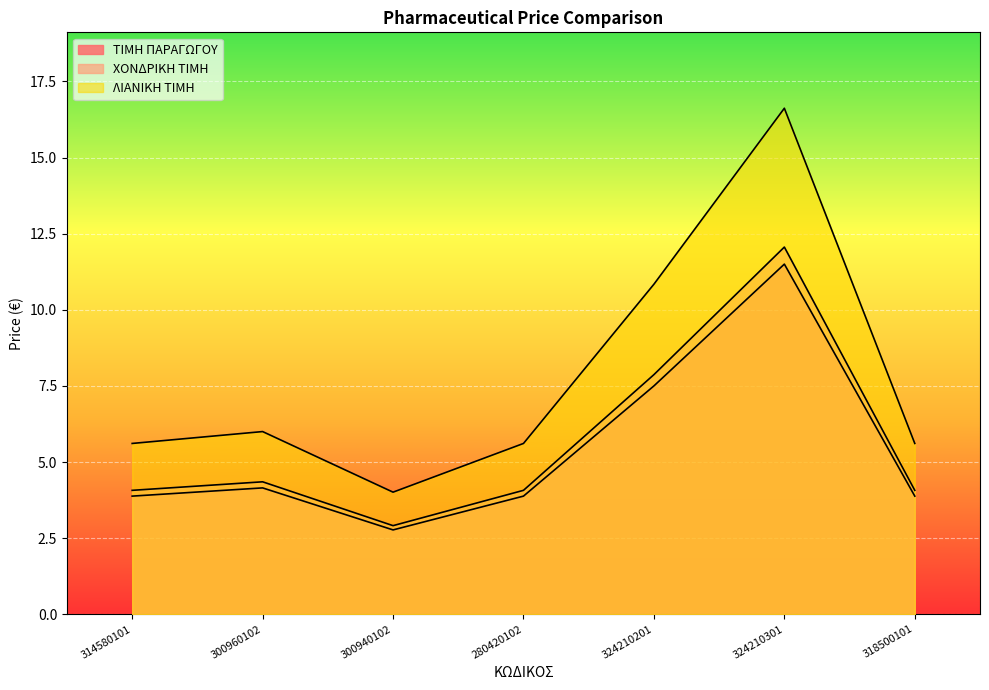

What is the sum of the ΛΙΑΝΙΚΗ ΤΙΜΗ values at 324210301 and 300960102?

22.6